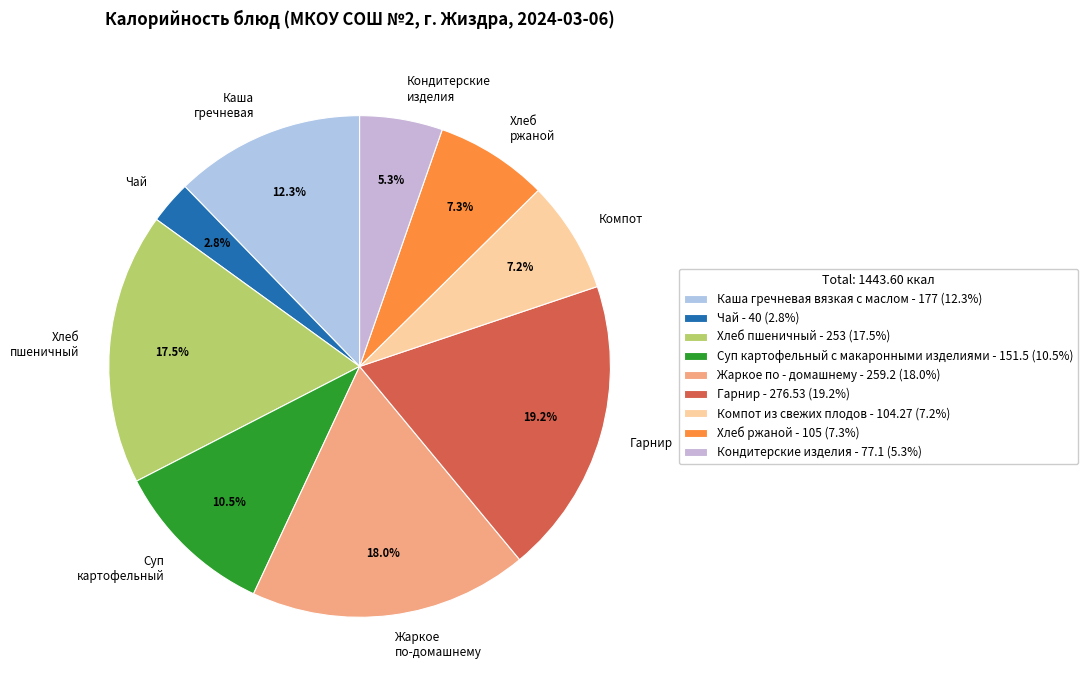

Does Каша гречневая represent more than half of the total?

No